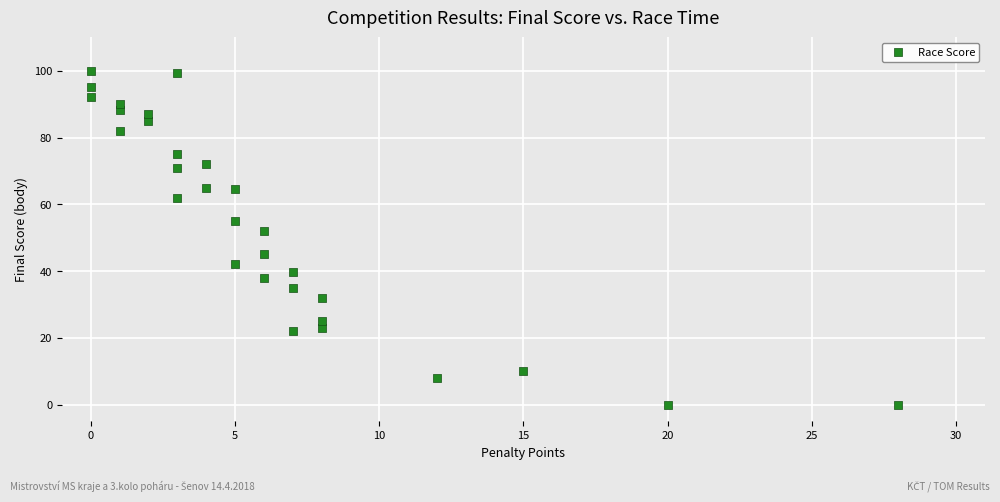

What Y value in the scatter plot is closest to 50?

52.0